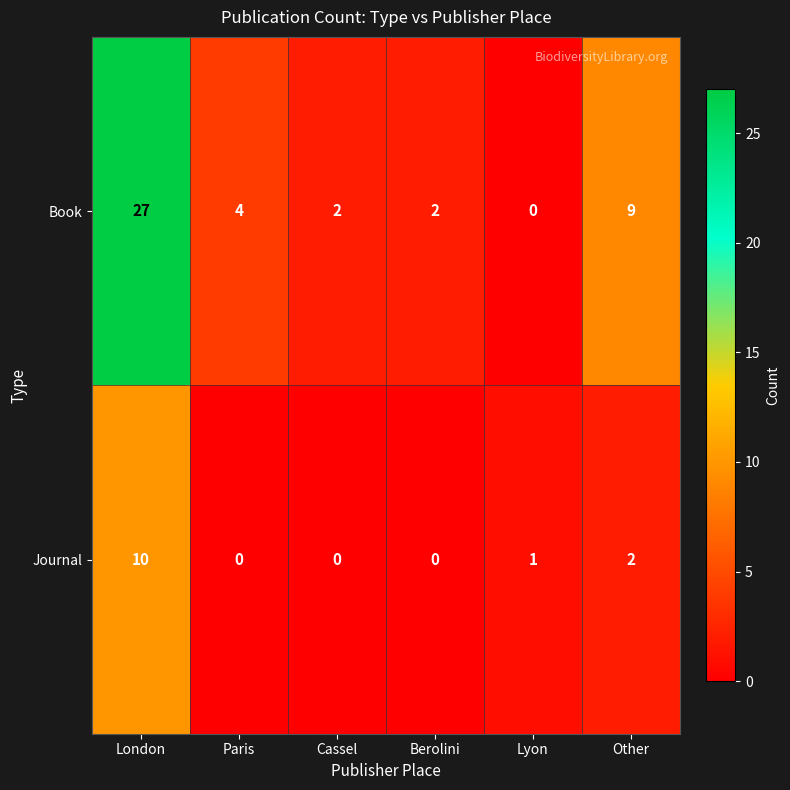

At how many categories does at least one series exceed 17?

1